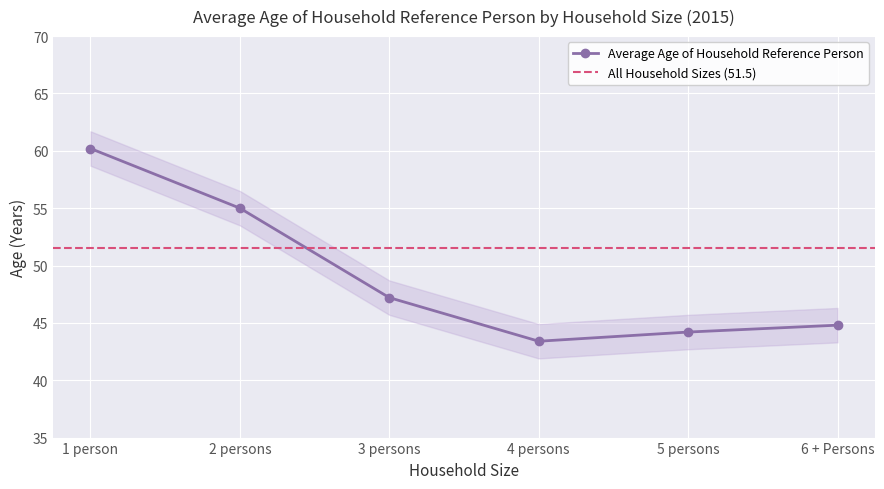

What is the label of the 1st point from the right?

6 + Persons